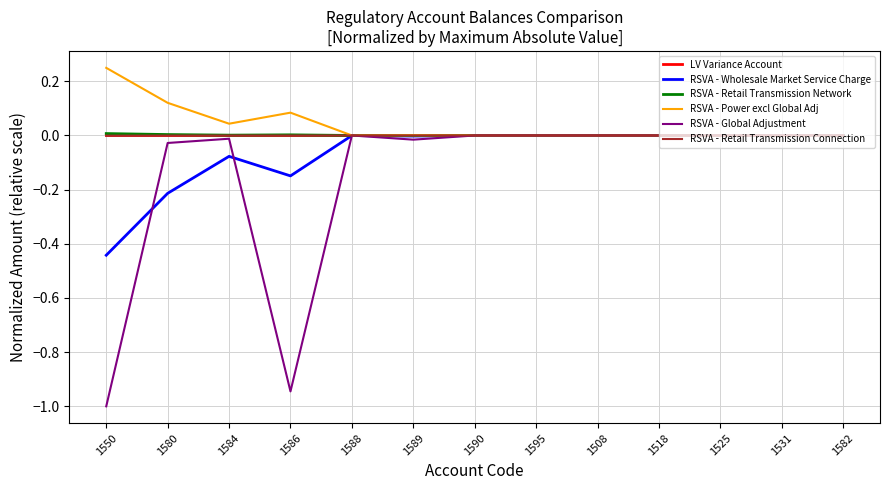

How many lines are shown in the chart?

6